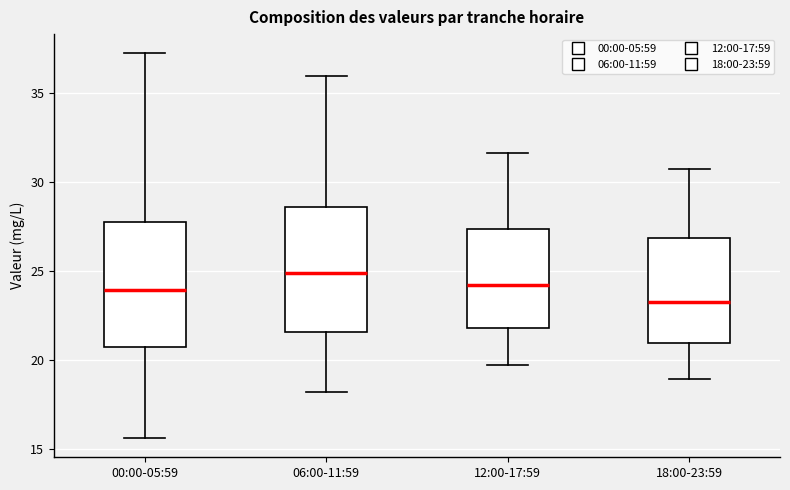

Reading left to right, read every box against the y-axis: the position of its median line, the range the box covers, and the ends of its whiskers. The values are not printed on the chart, so give them approximately, as read against the axis.

00:00-05:59: median 24.0, box 20.5 to 27.5, whiskers 15.5 to 37.0
06:00-11:59: median 25.0, box 21.5 to 28.5, whiskers 18.0 to 36.0
12:00-17:59: median 24.0, box 22.0 to 27.5, whiskers 19.5 to 31.5
18:00-23:59: median 23.5, box 21.0 to 27.0, whiskers 19.0 to 30.5